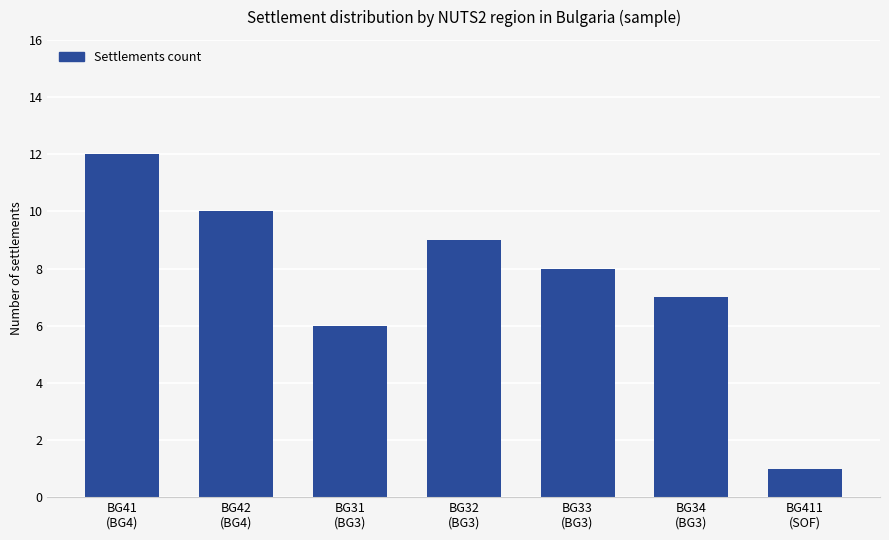

True or false: the data shows 3 at BG42
(BG4).

False